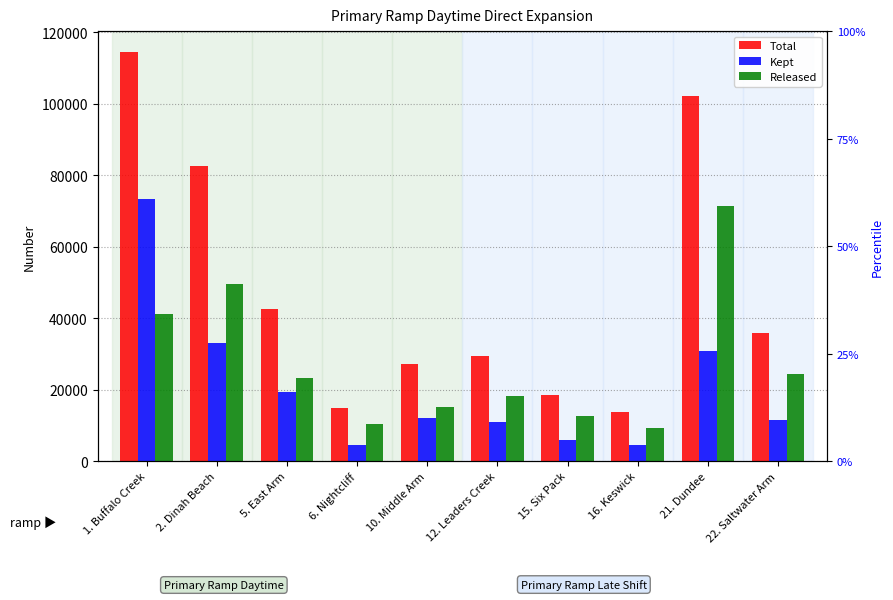

Which series has the widest spread of values?

Total